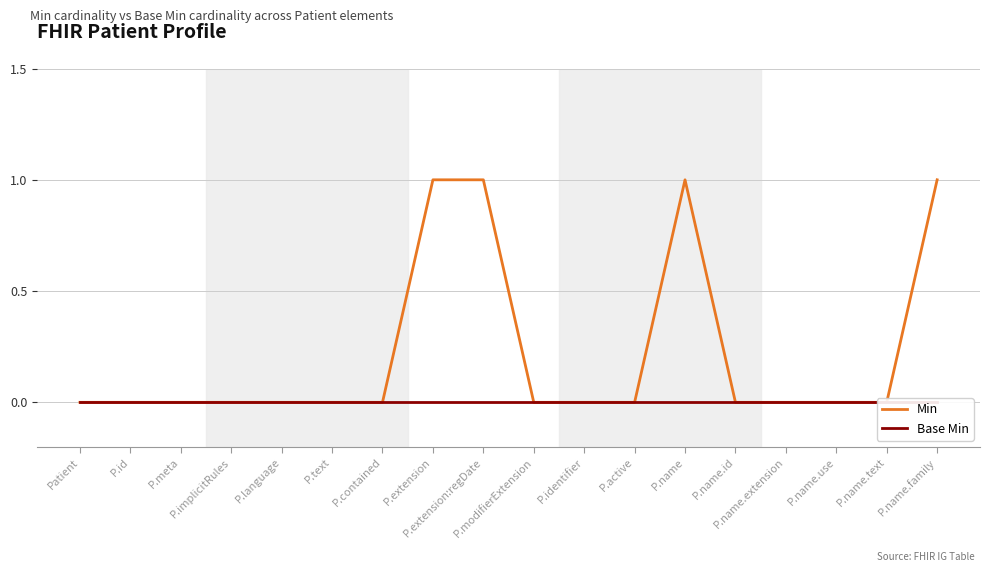

Is this an area chart (filled region under the line)?

No